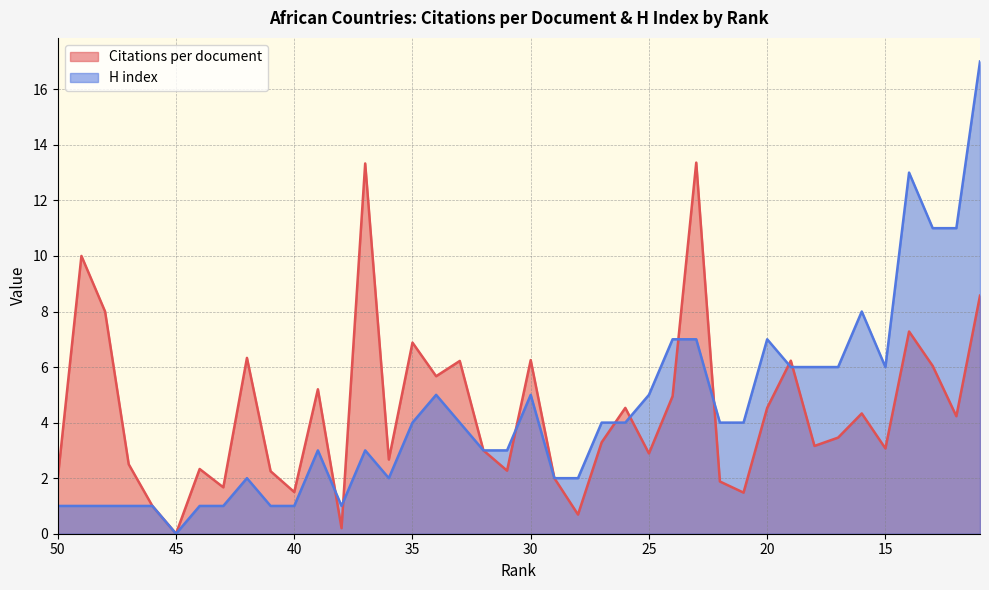

Is it true that Citations per document equals 2.1 at 19?

False